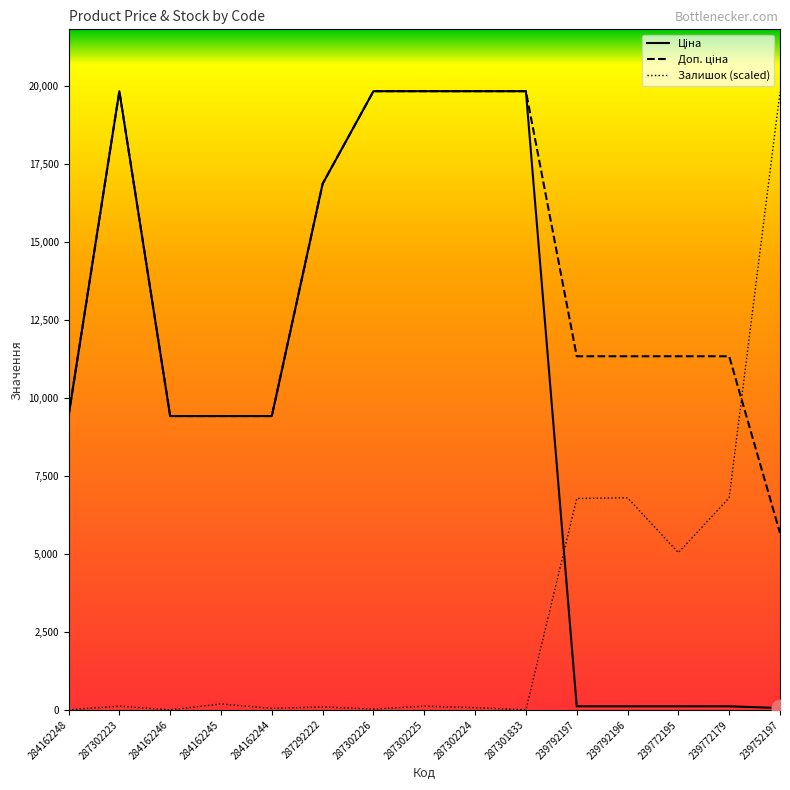

What position from the left is 284162248?

1